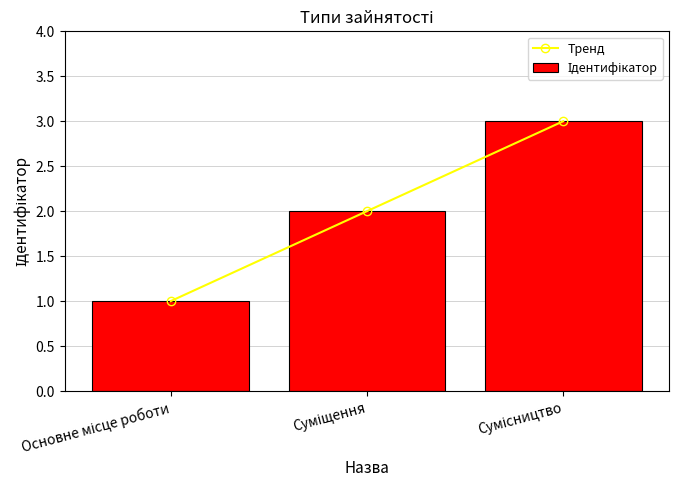

How many Ідентифікатор values are between 1 and 3?

3